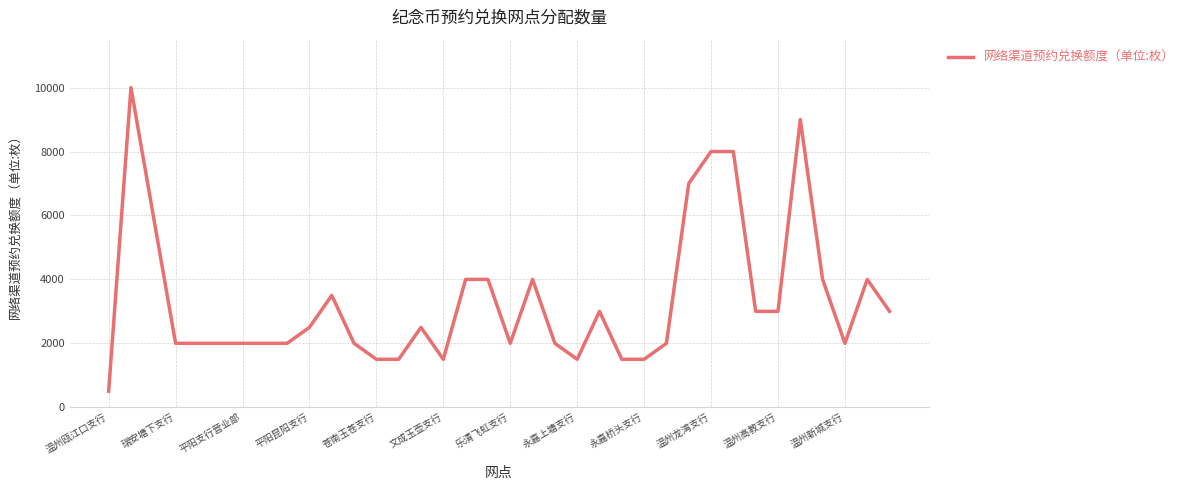

What is the difference between the maximum and minimum values?

9500